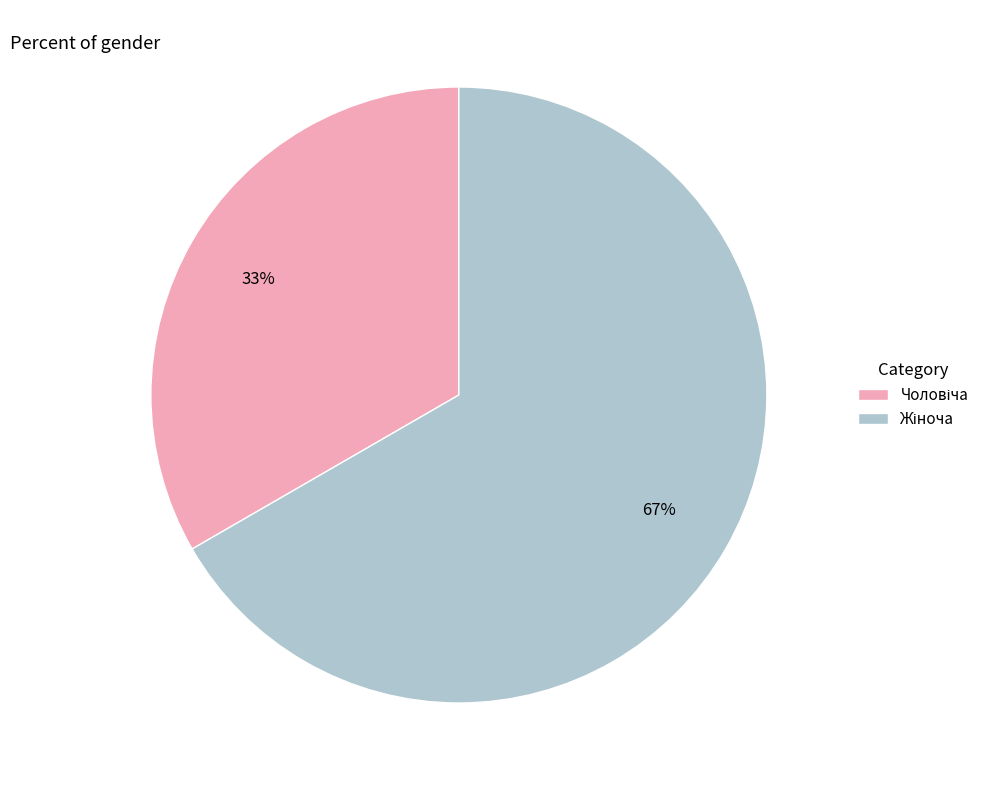

To the nearest percent, what is the average slice percentage?

50%